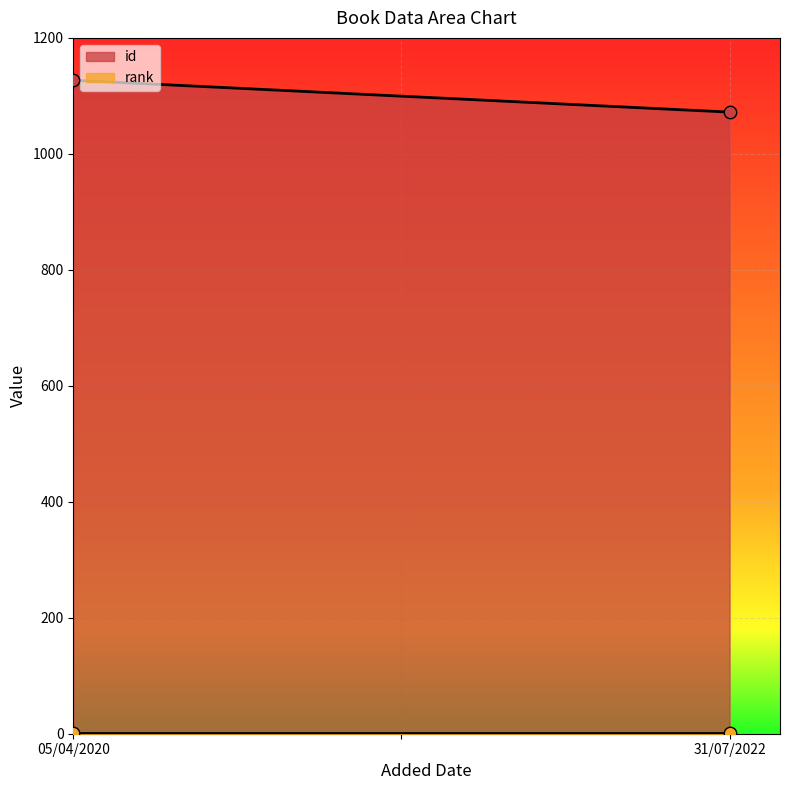

Is the value of id at 05/04/2020 greater than the value of rank at 05/04/2020?

Yes